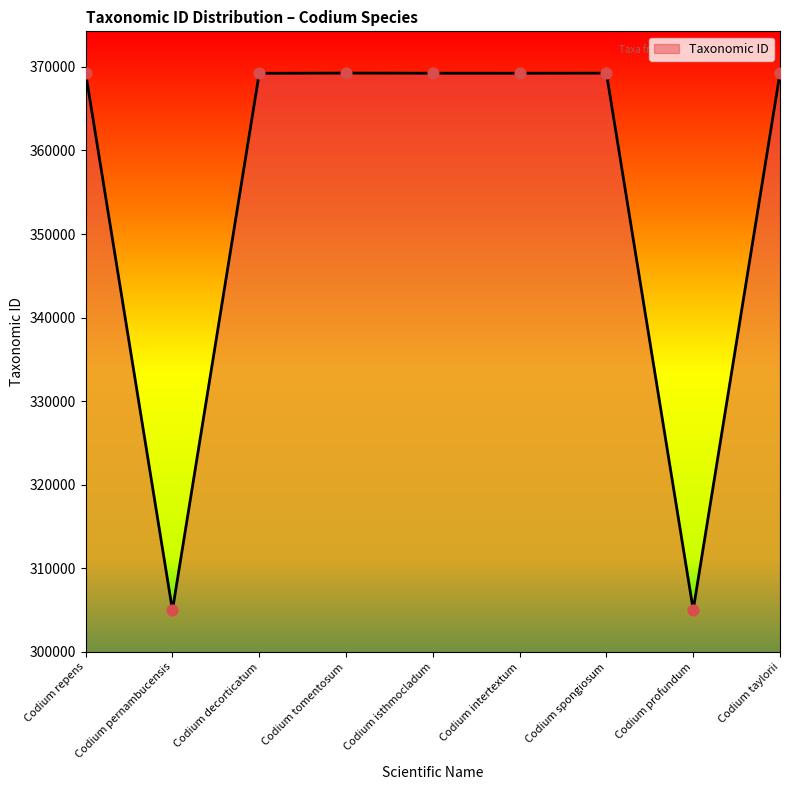

Which has a higher value, Codium pernambucensis or Codium taylorii?

Codium taylorii